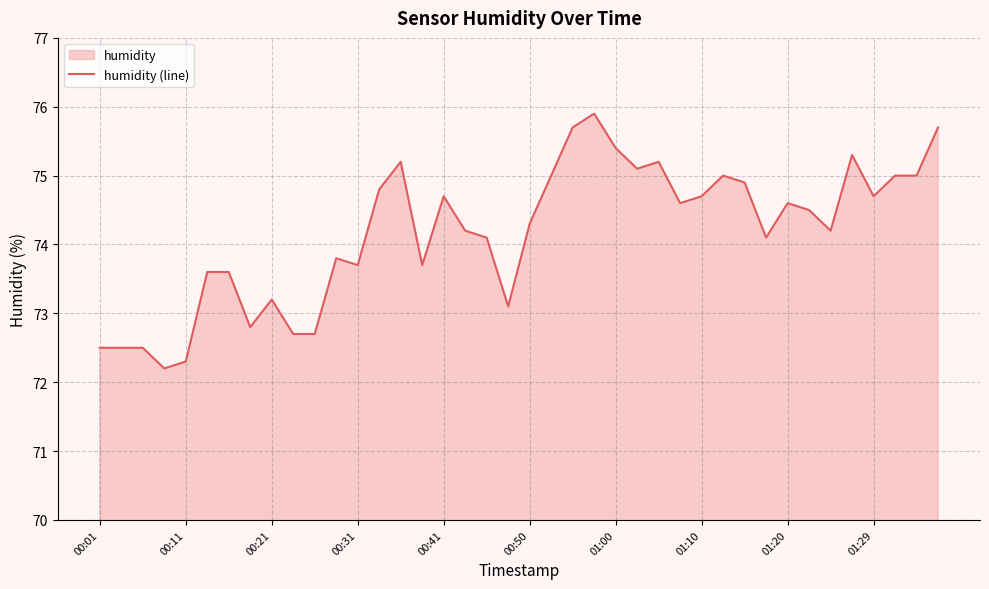

What position from the left is 22?

23